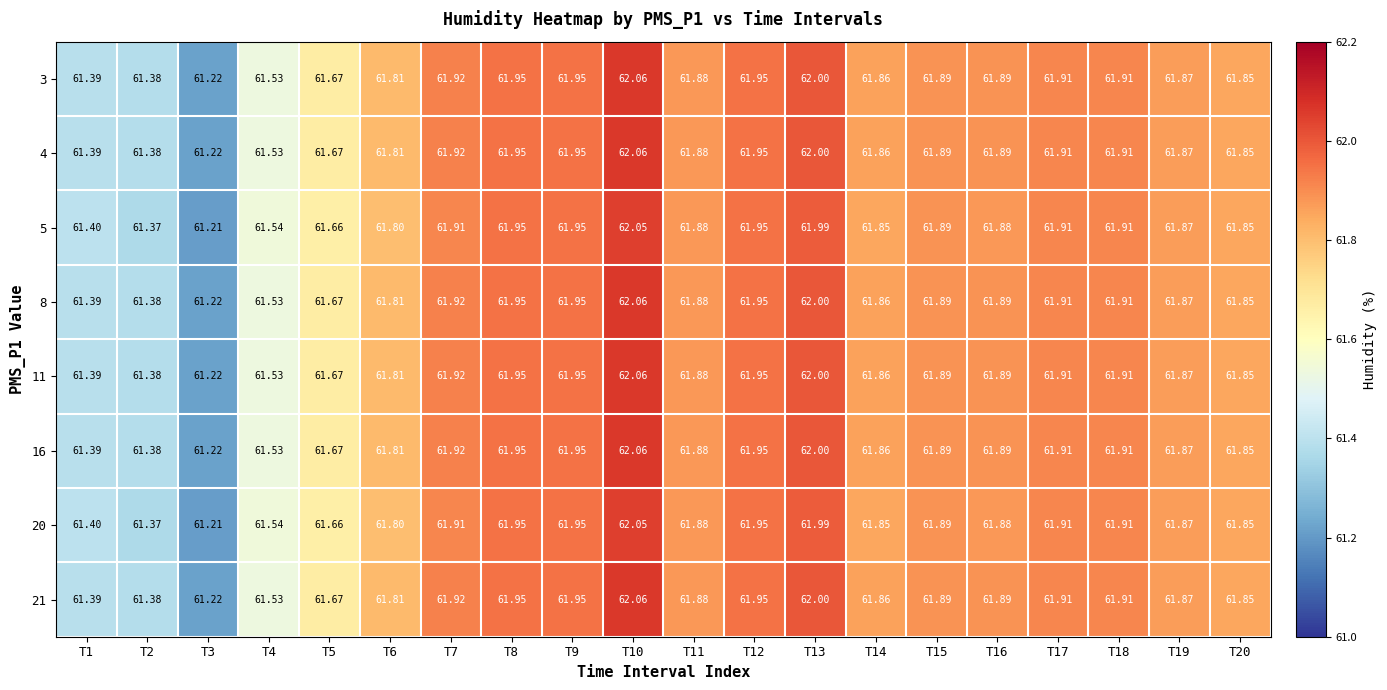

Is the value of 5 at T1 greater than the value of 21 at T6?

No